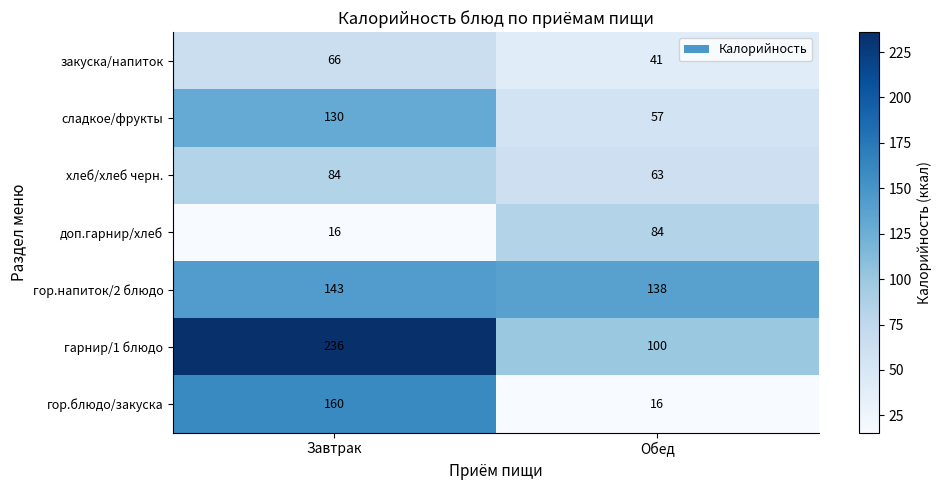

At which category is the sum across all series the highest?

Завтрак